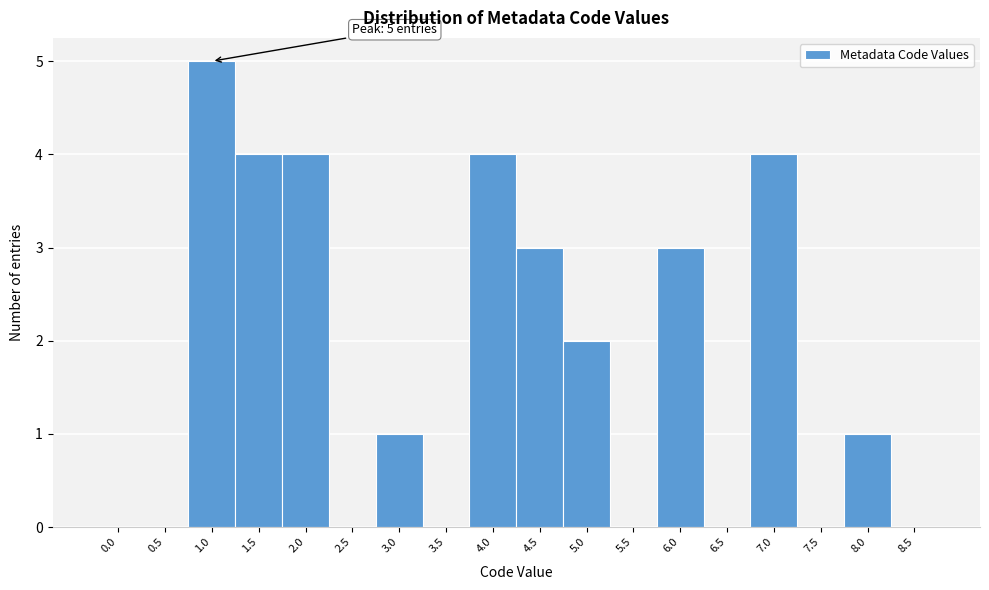

Reading left to right, extract all data points from this chart.

0.0=0	0.5=0	1.0=5	1.5=4	2.0=4	2.5=0	3.0=1	3.5=0	4.0=4	4.5=3	5.0=2	5.5=0	6.0=3	6.5=0	7.0=4	7.5=0	8.0=1	8.5=0